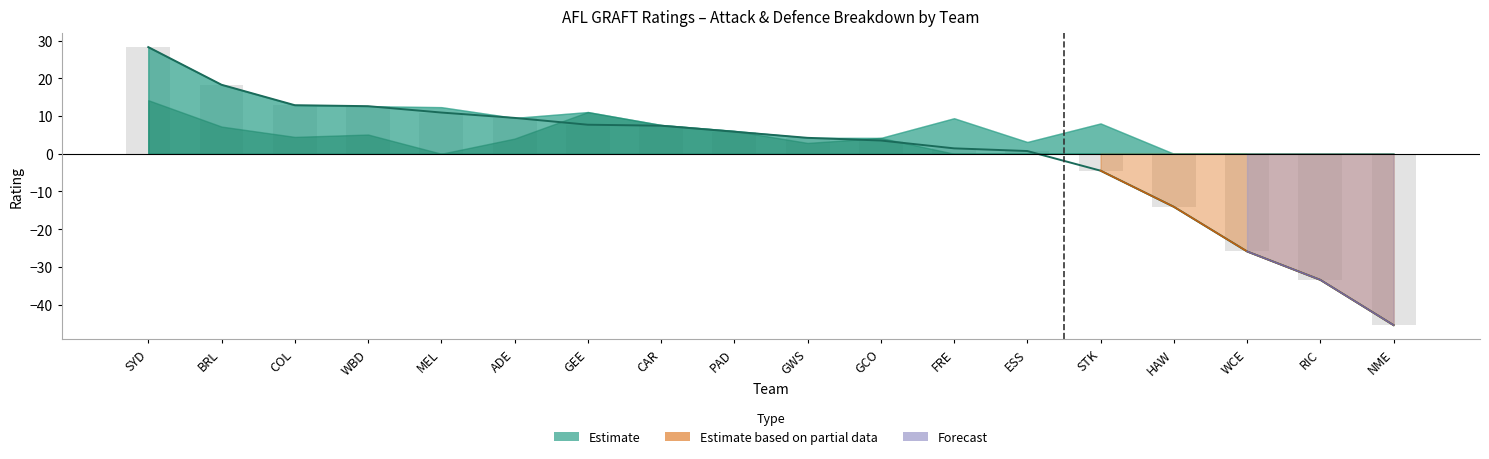

Are the bars grouped side by side (vs. stacked)?

Yes